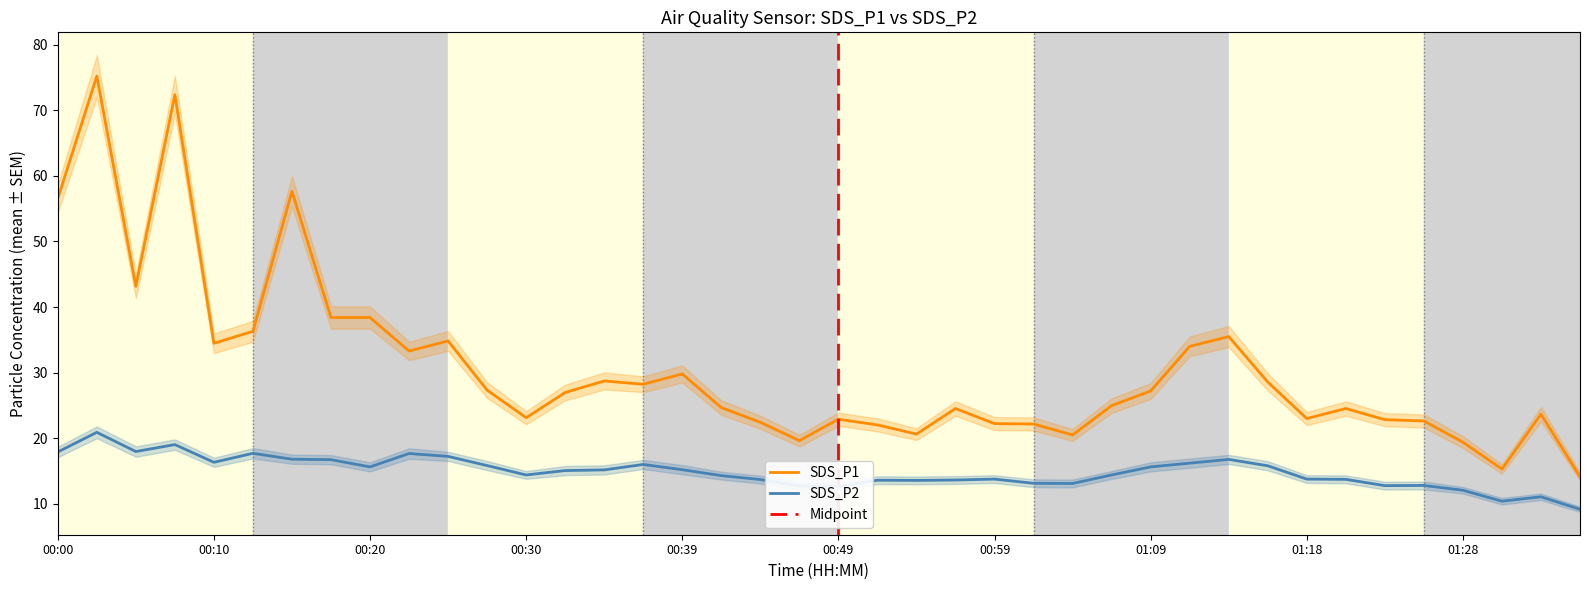

What is the lowest value of the SDS_P2 series?

9.2